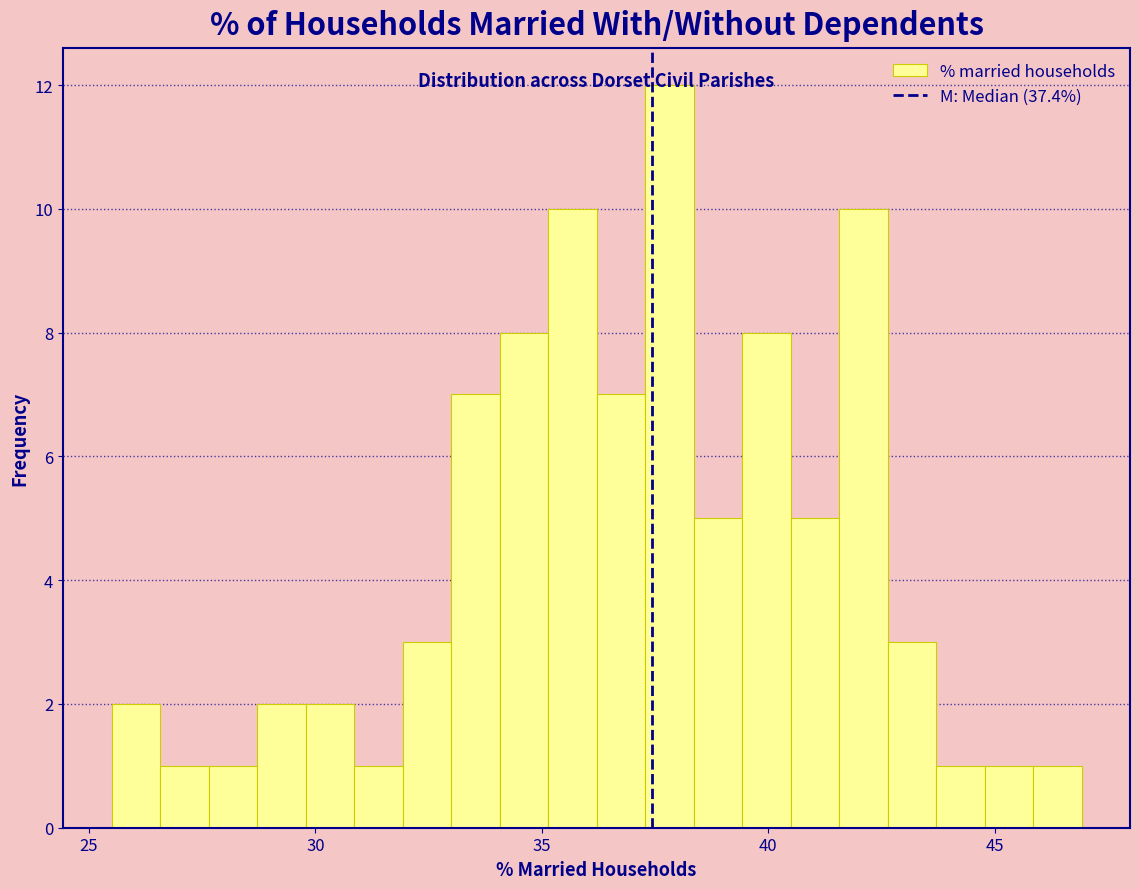

Read against the x-axis, roughly where is the centre of the tallest bar?

38.0